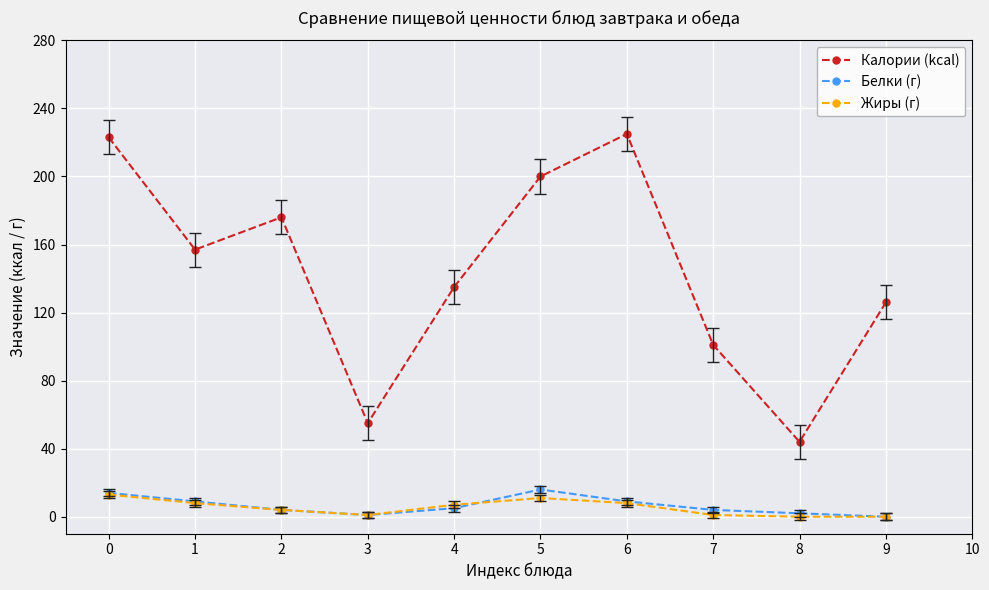

What is the sum of the Калории (kcal) values at 3 and 2?

231